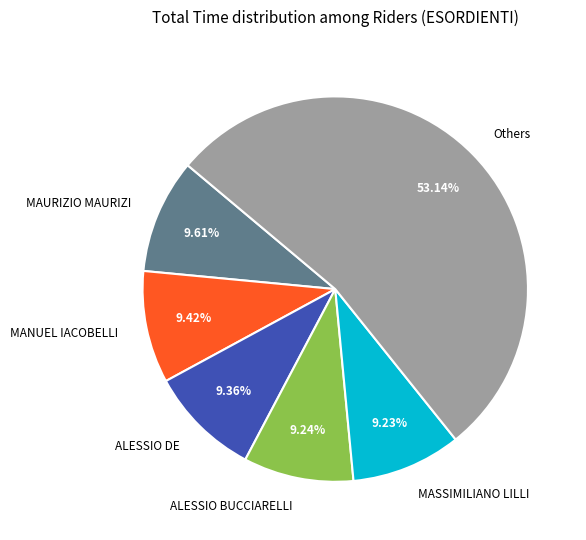

Is the sum of MASSIMILIANO LILLI and ALESSIO DE greater than half?

No